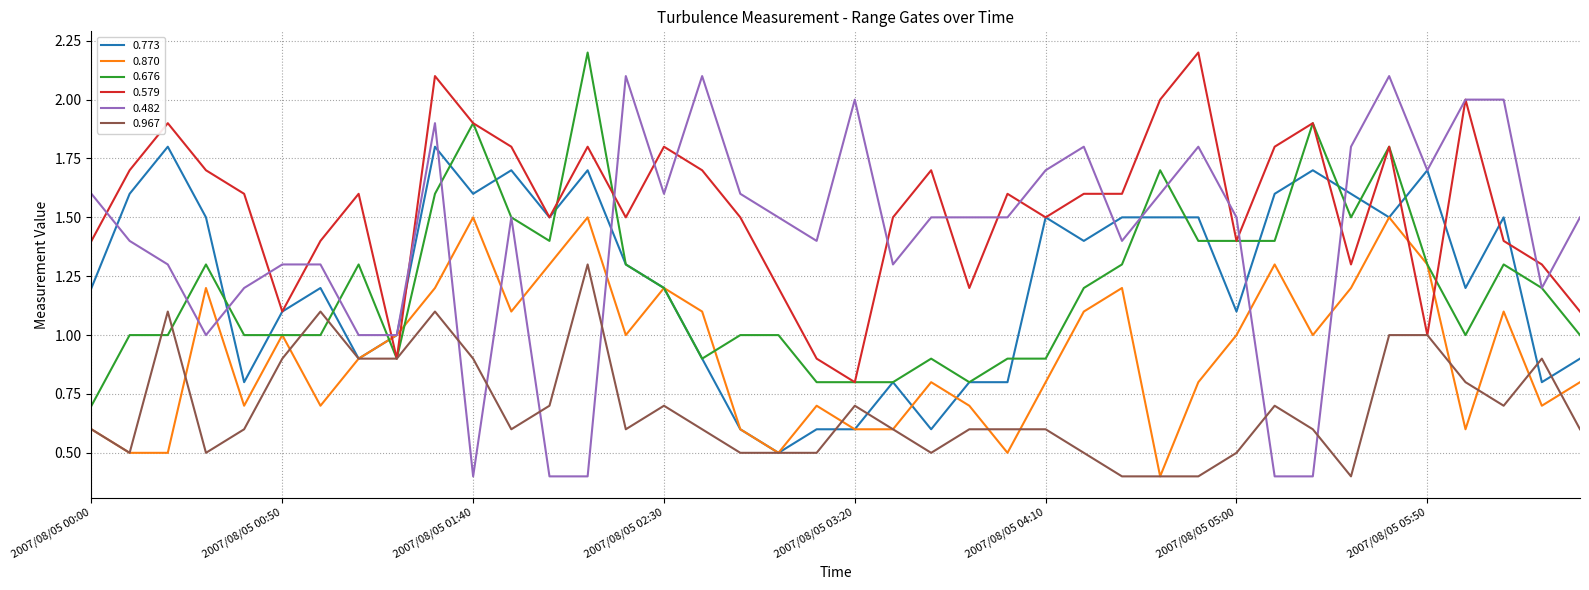

Which series has the largest total across all categories?

0.579